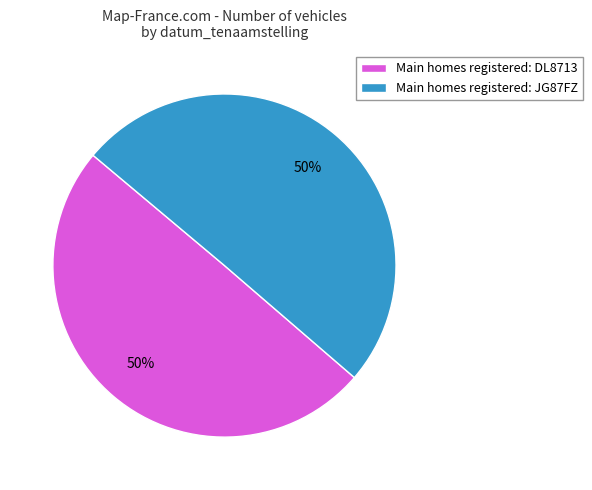

The Main homes registered: DL8713 slice represents 50% of the pie. True or false?

True